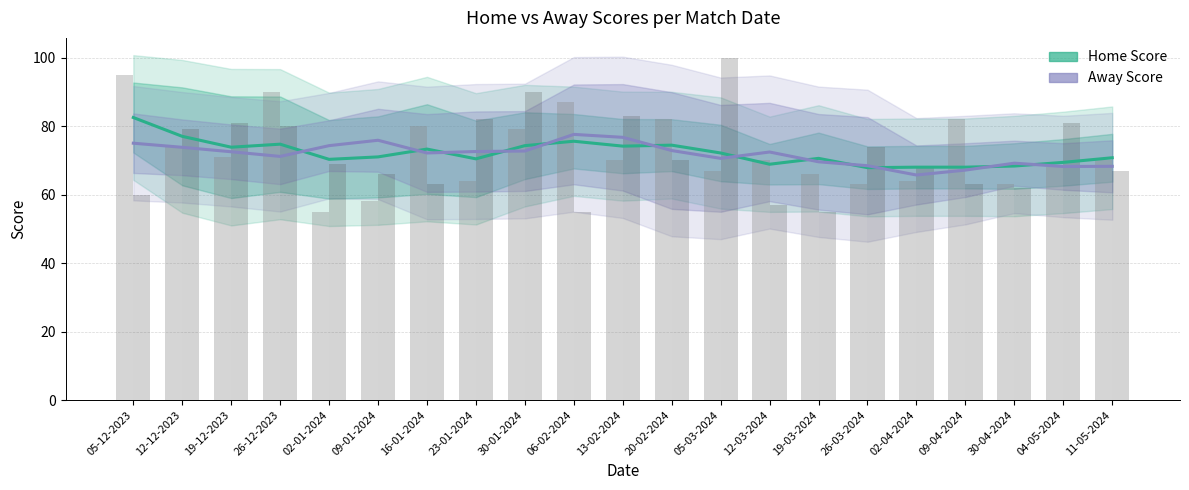

What position from the right is 04-05-2024?

2